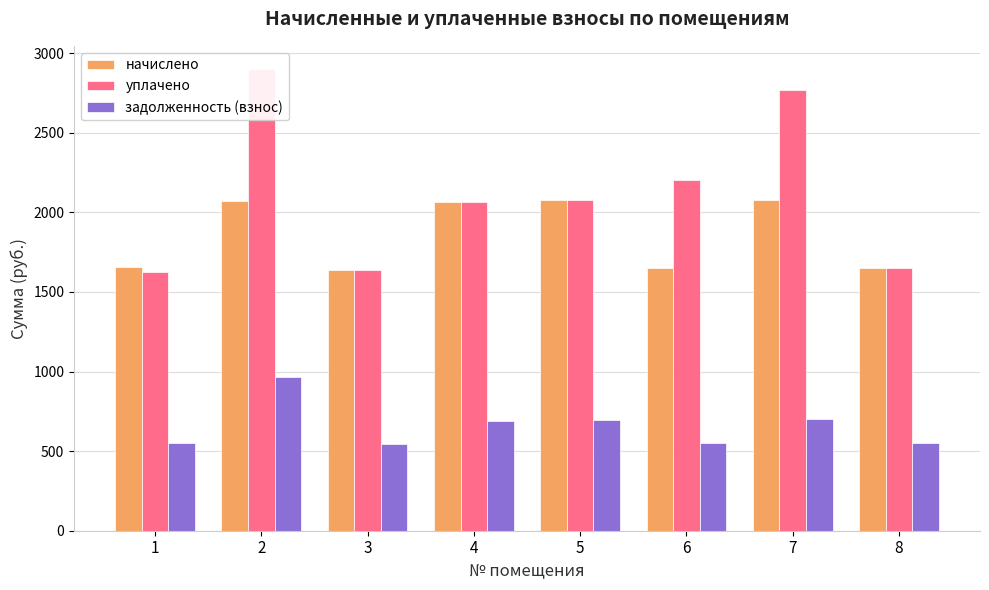

What is the value of the уплачено bar at the 7th from the left?

2766.6